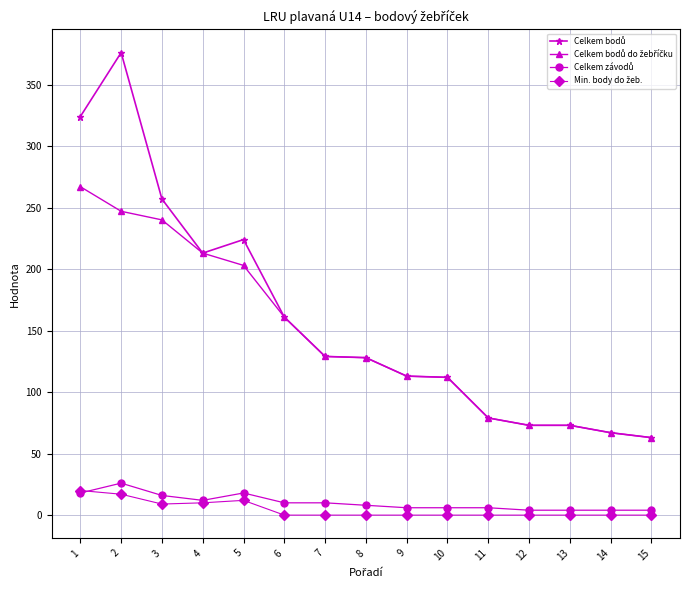

What is the greatest value displayed?

376